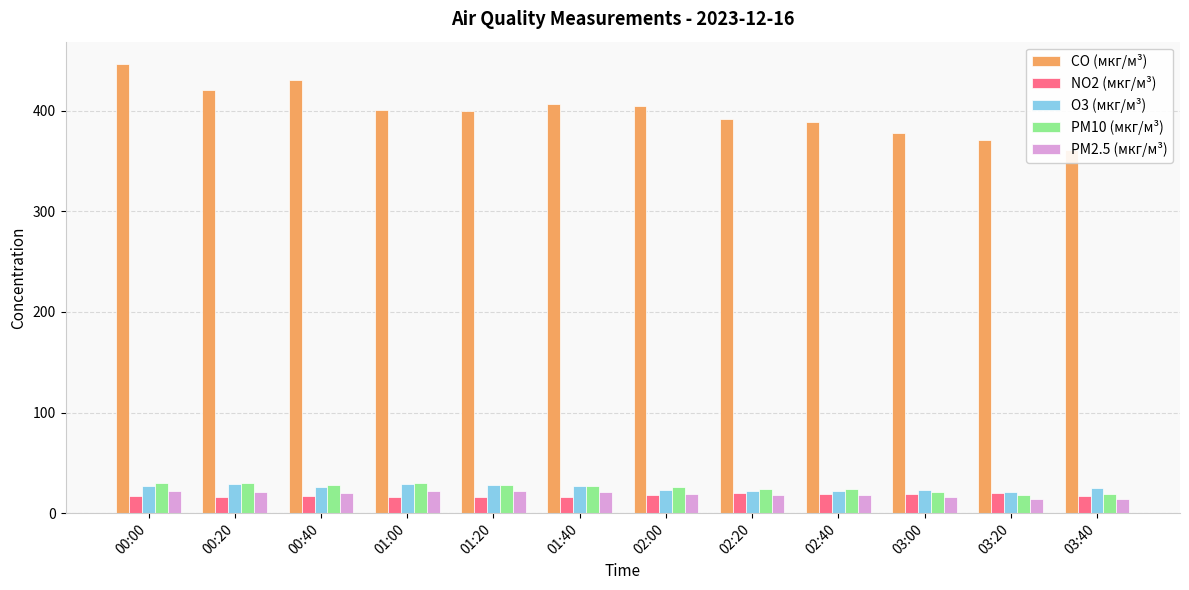

What is the value of the PM2.5 (мкг/м³) bar at the 3rd from the left?

20.0